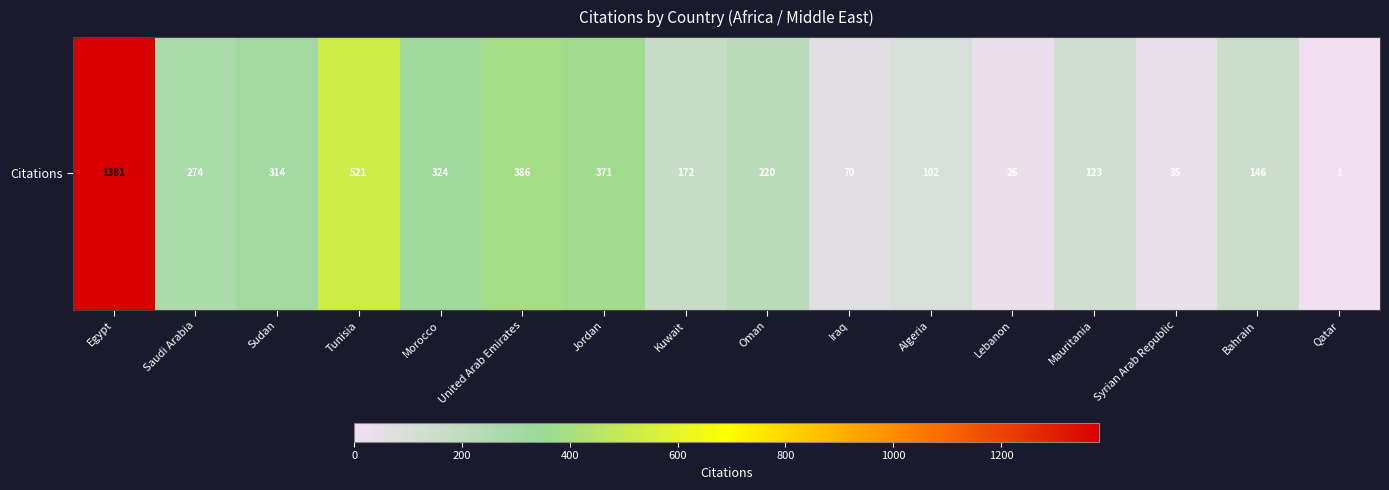

Which label corresponds to the smallest value in the chart?

Qatar